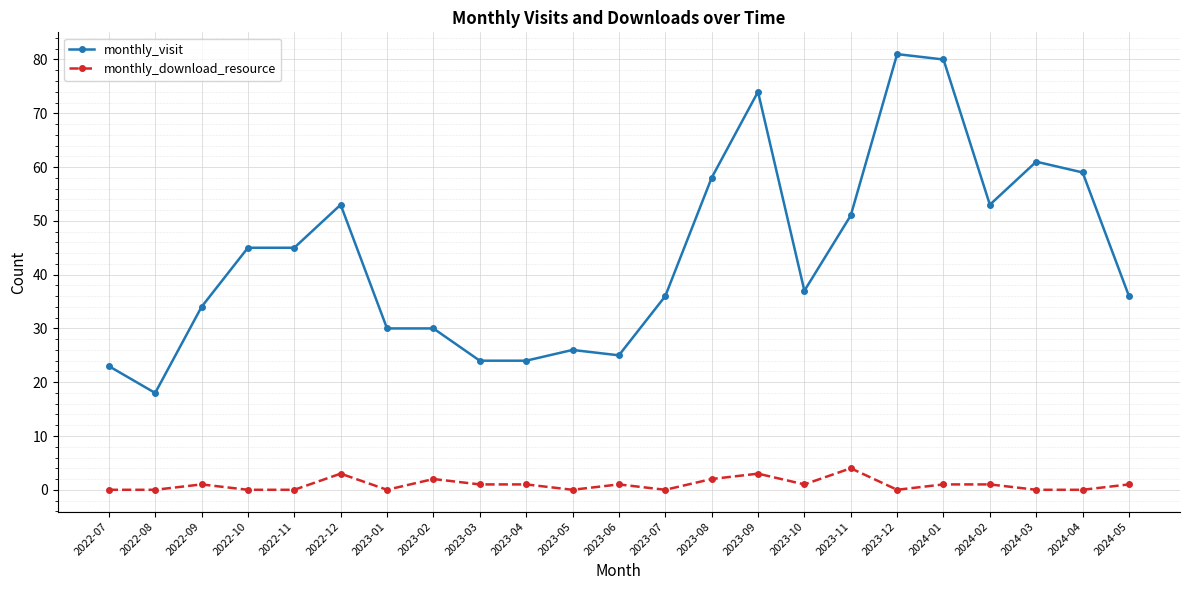

What is the difference between the maximum and minimum values in the monthly_visit series?

63